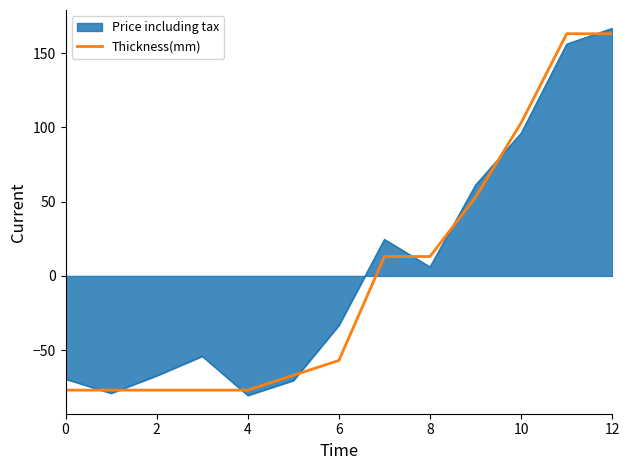

Does the chart have visible grid lines?

No